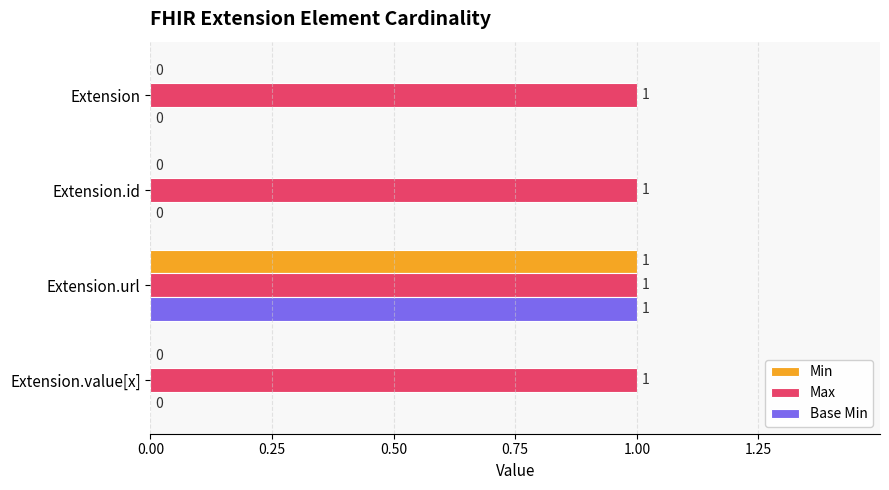

Which series has the largest total across all categories?

Max